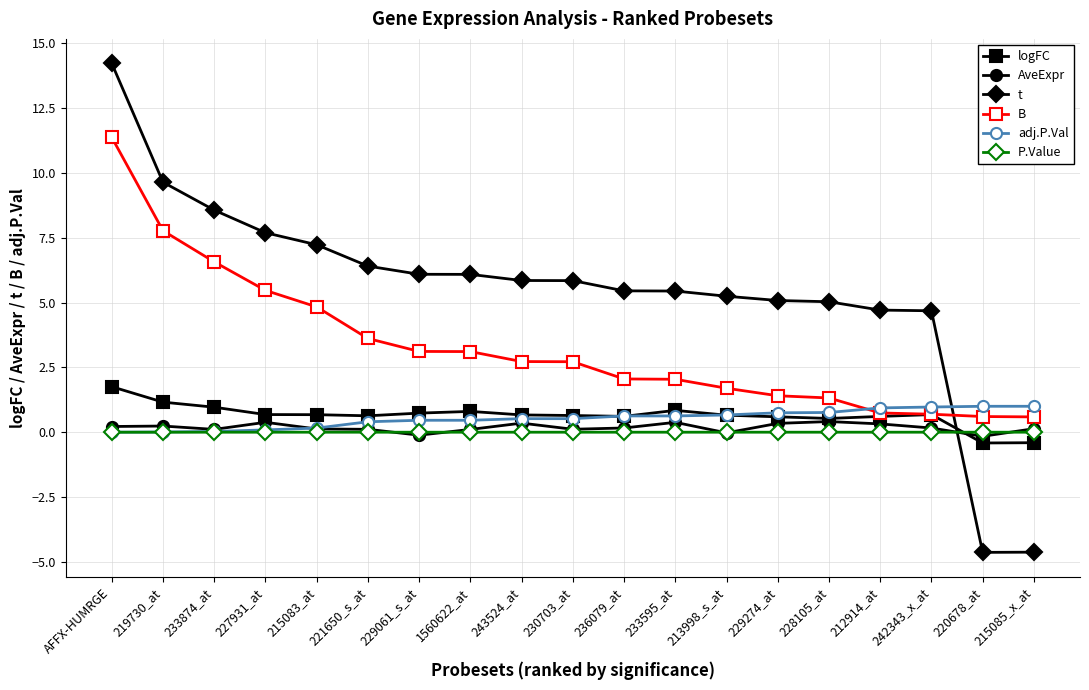

The value of B at 228105_at is 1.3. True or false?

True